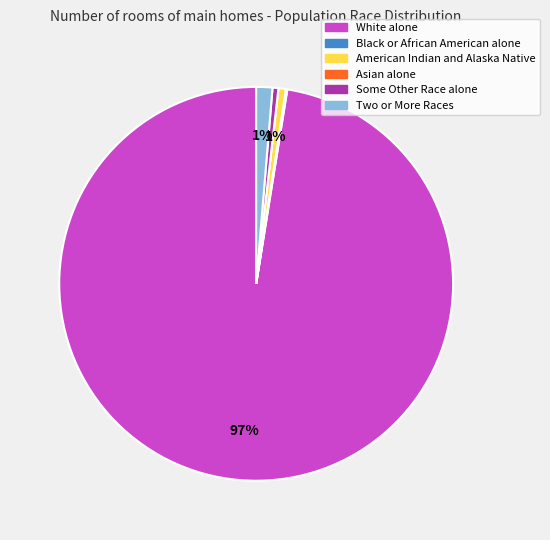

To the nearest percent, what is the average slice percentage?

17%